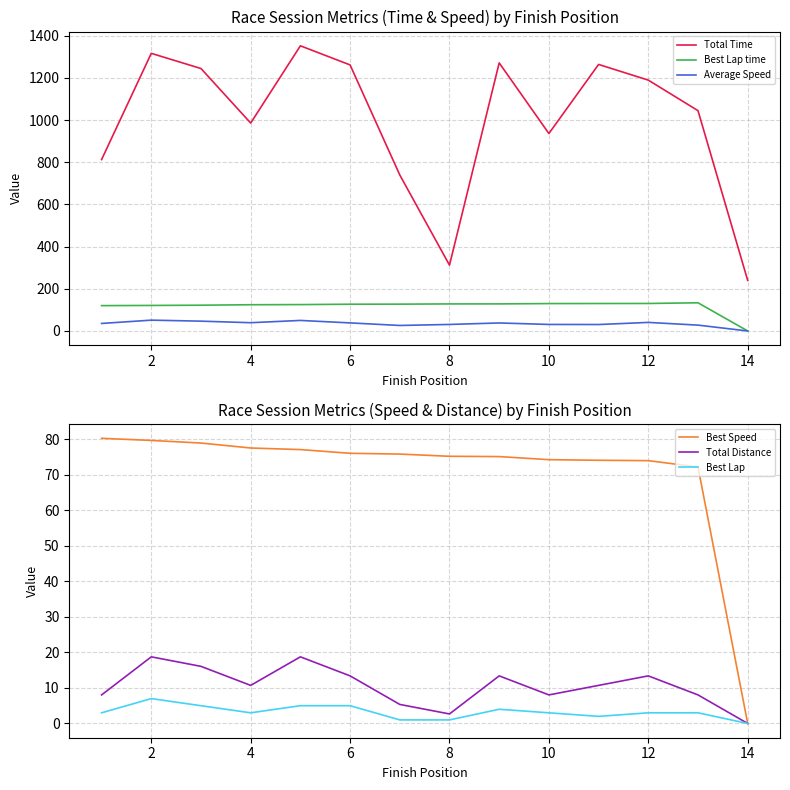

What are all the series names shown in the legend?

Total Time, Best Lap time, Average Speed, Best Speed, Total Distance, Best Lap